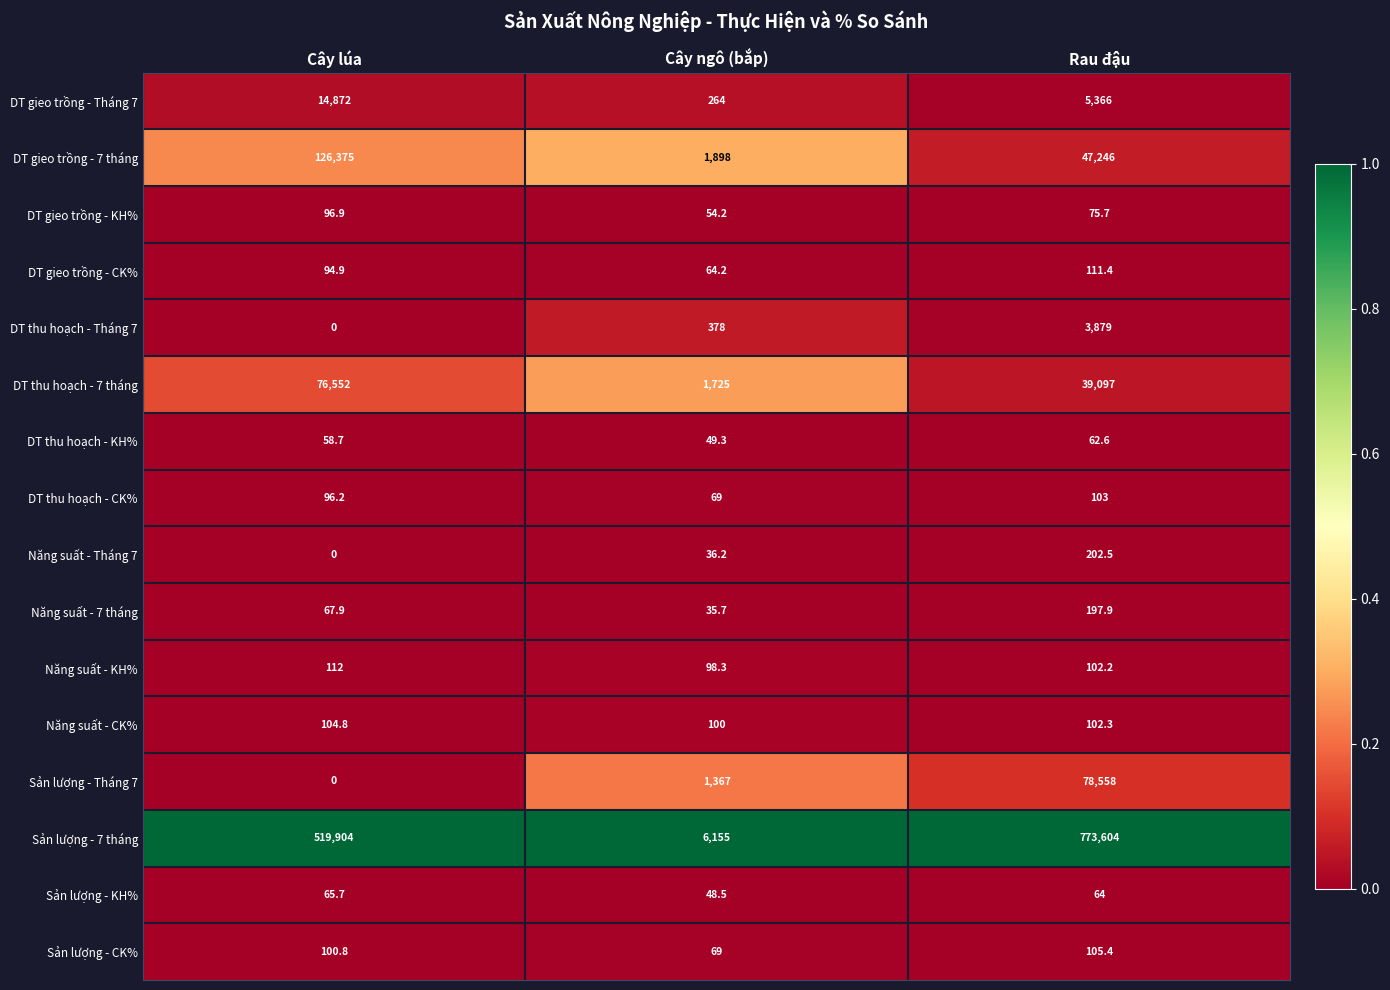

At which category is the sum across all series the highest?

Rau đậu